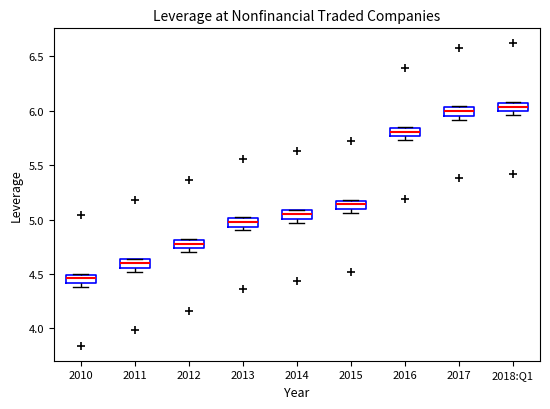

Where is the upper edge of the box for 2017 on the y-axis? The values are not printed on the chart, so give them approximately, as read against the axis.

6.05